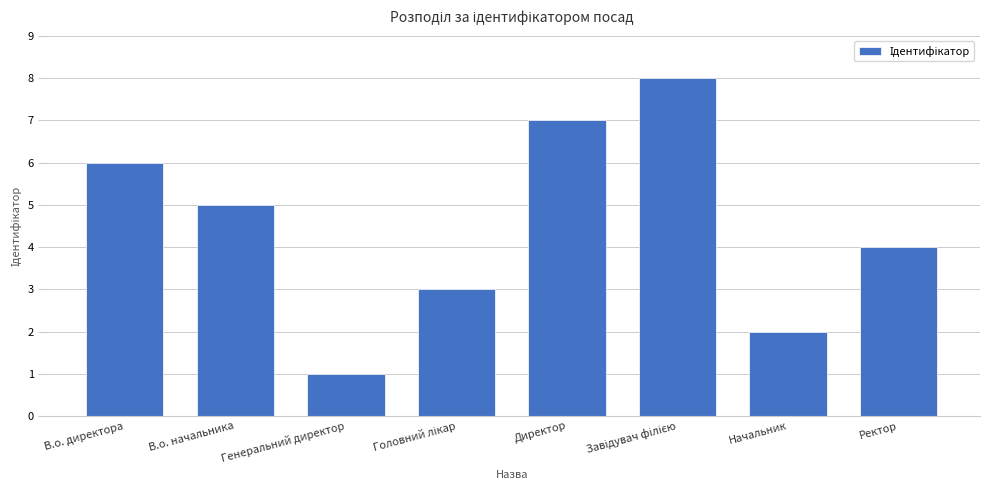

What is the change in value from В.о. директора to Директор?

+1